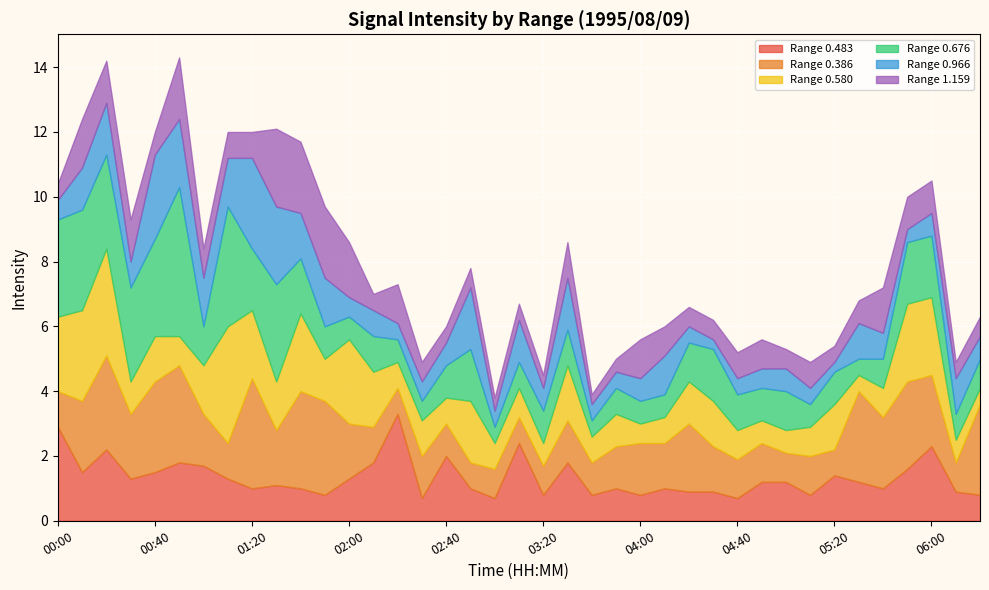

What is the difference between the maximum and minimum values in the 1.159 series?

2.1